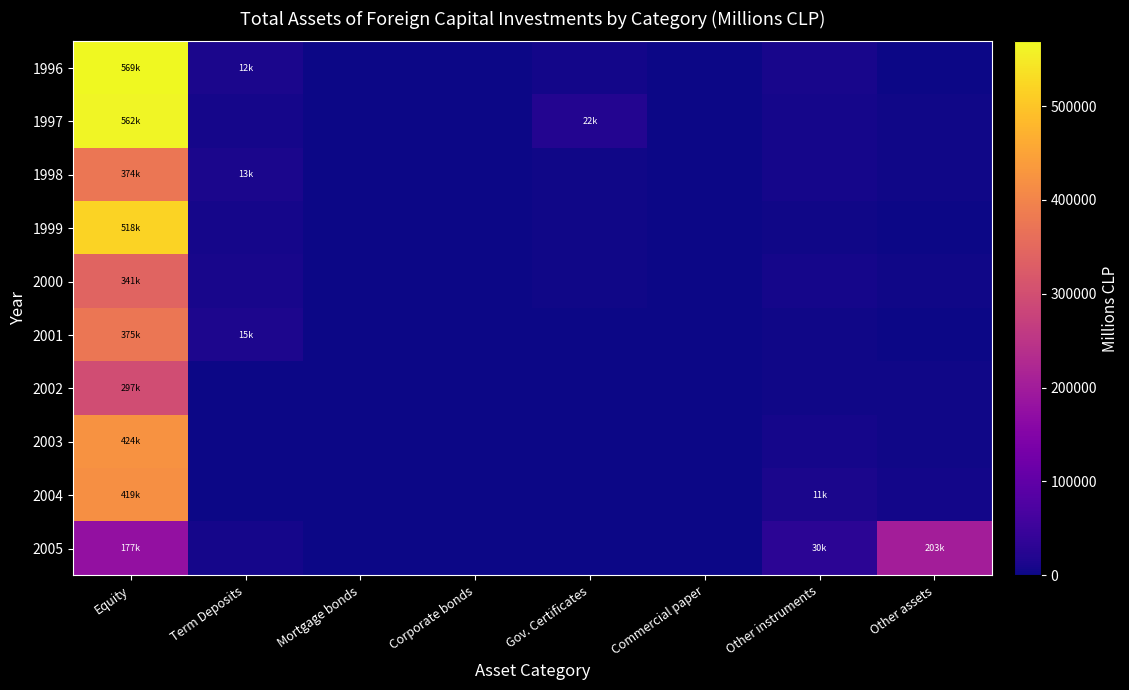

Which series changed the most between Equity and Corporate bonds?

1996